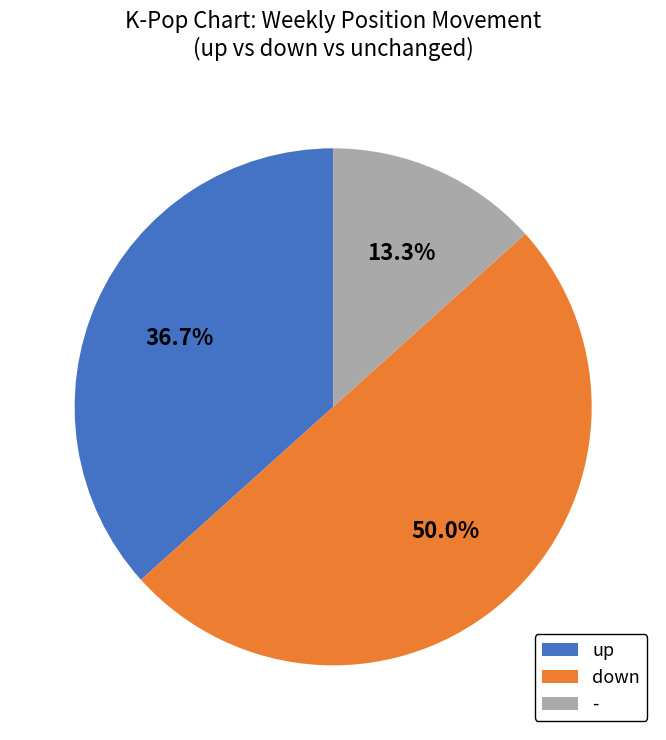

What is the change in value from up to -?

-14